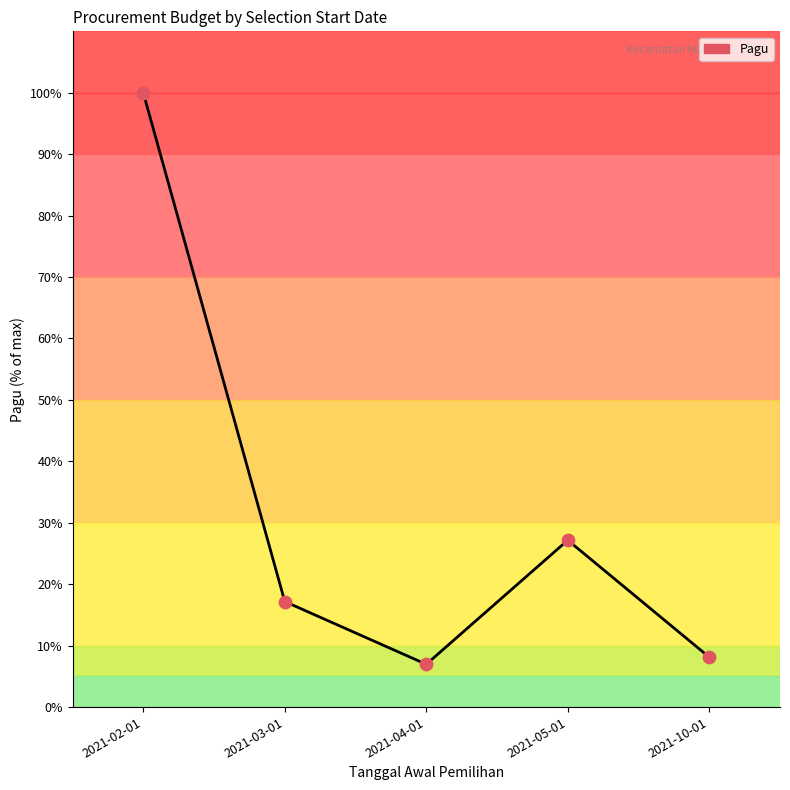

What is the change in value from 2021-03-01 to 2021-04-01?

-10.2